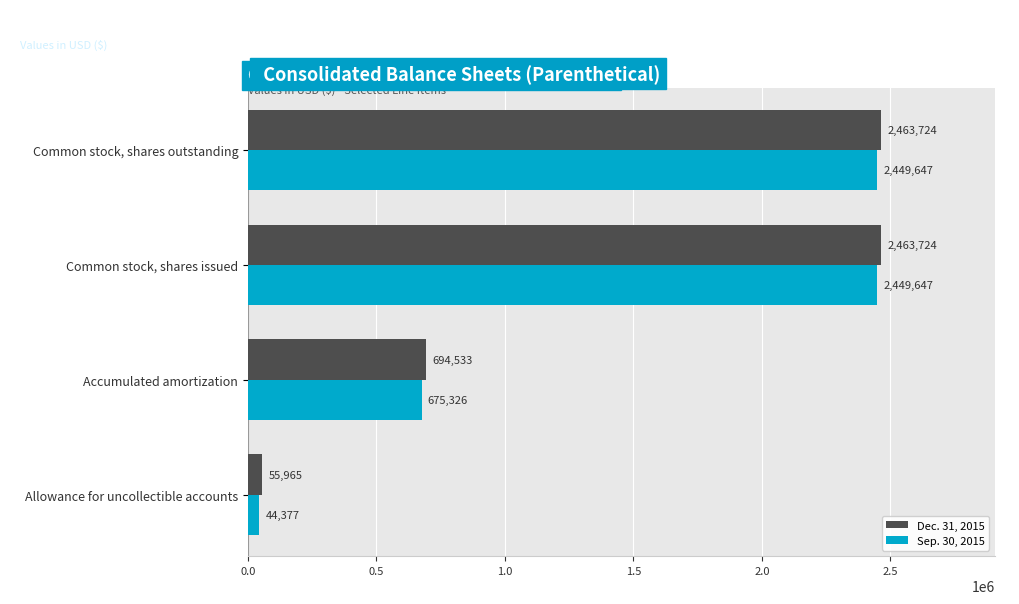

The Dec. 31, 2015 series shows 2463724 at Common stock, shares issued. True or false?

True